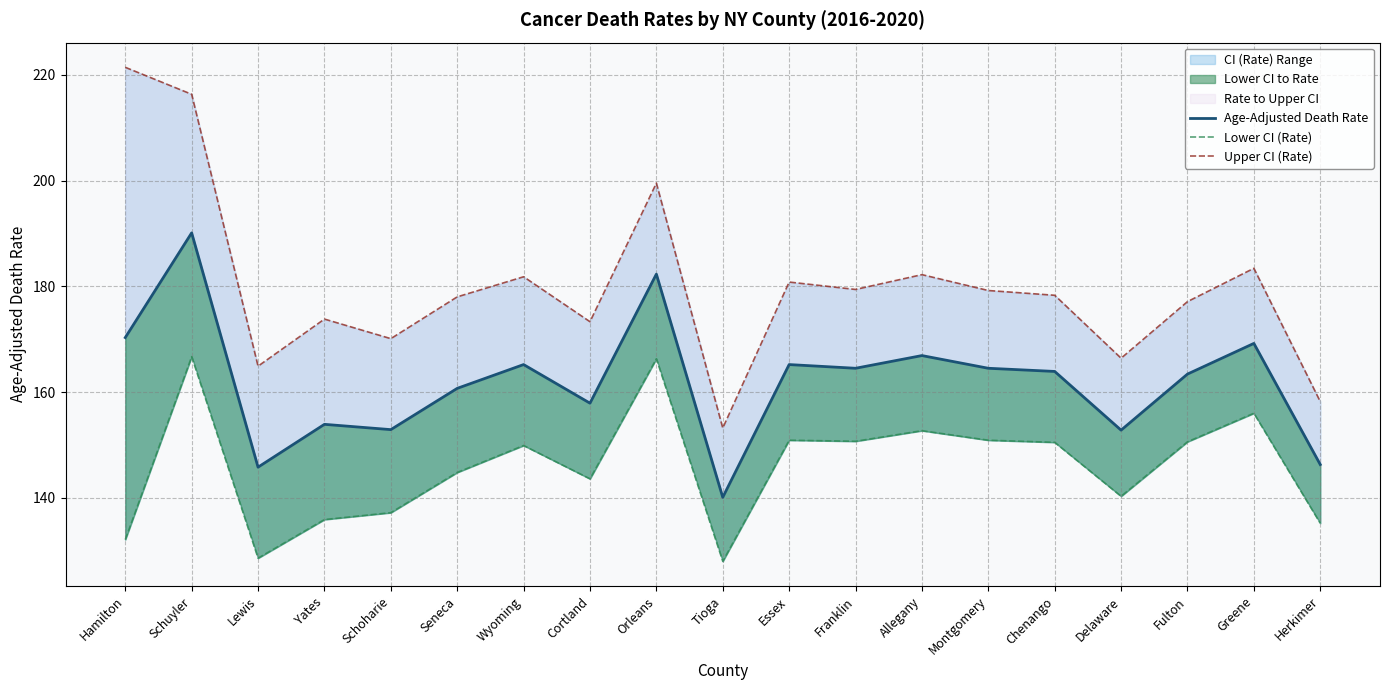

True or false: Lower CI (Rate) and Age-Adjusted Death Rate cross at least once.

False